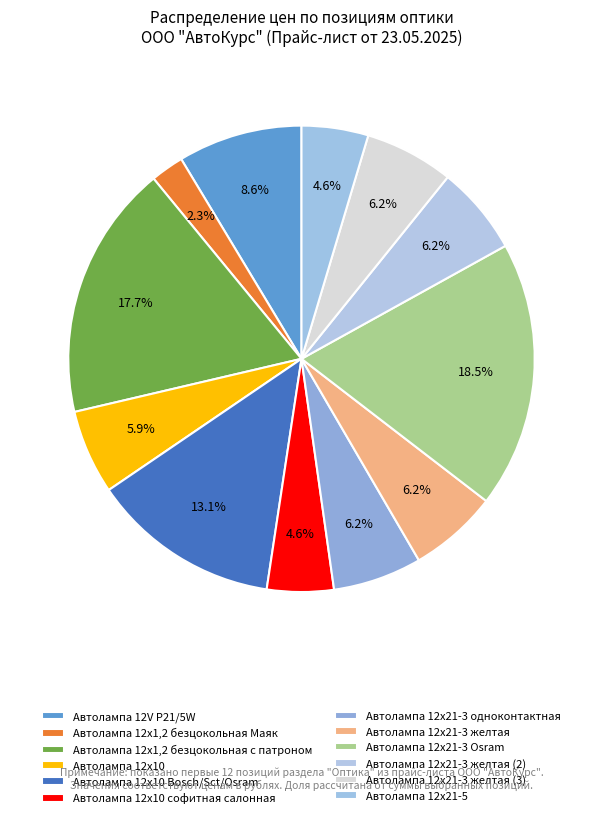

How many segments does this pie chart have?

12